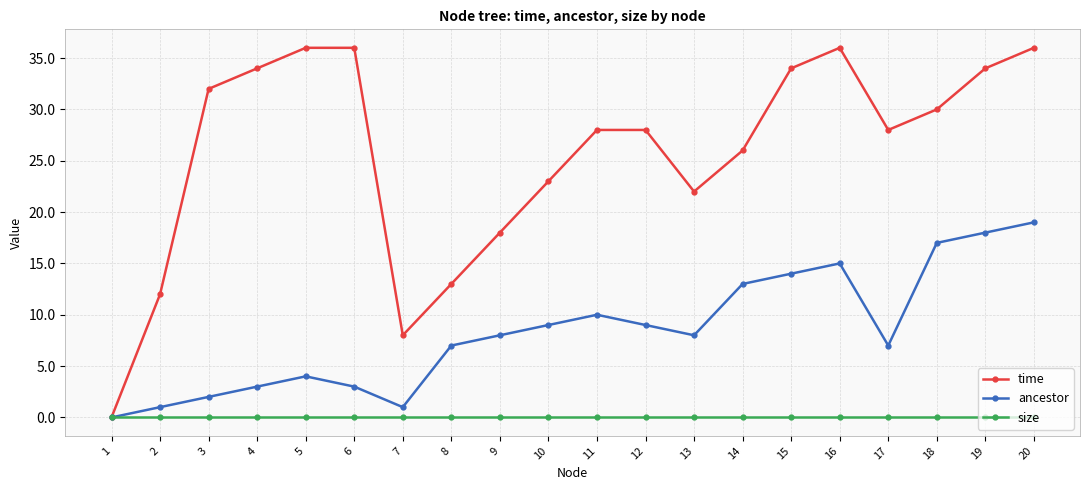

Count the number of data series in this chart.

3